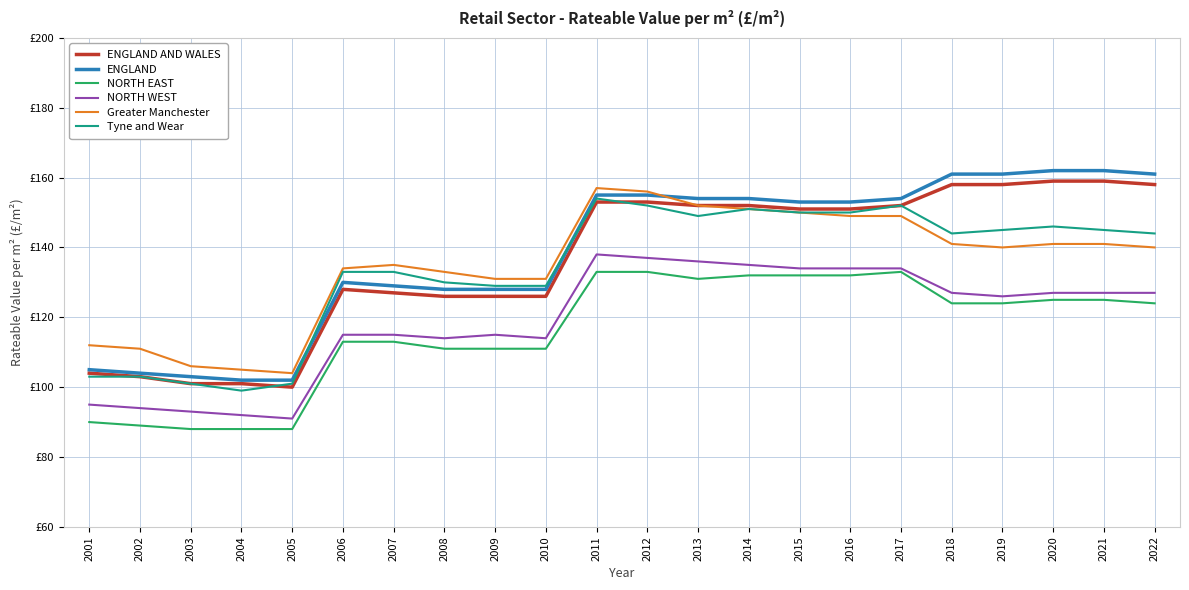

Does the chart have visible grid lines?

Yes